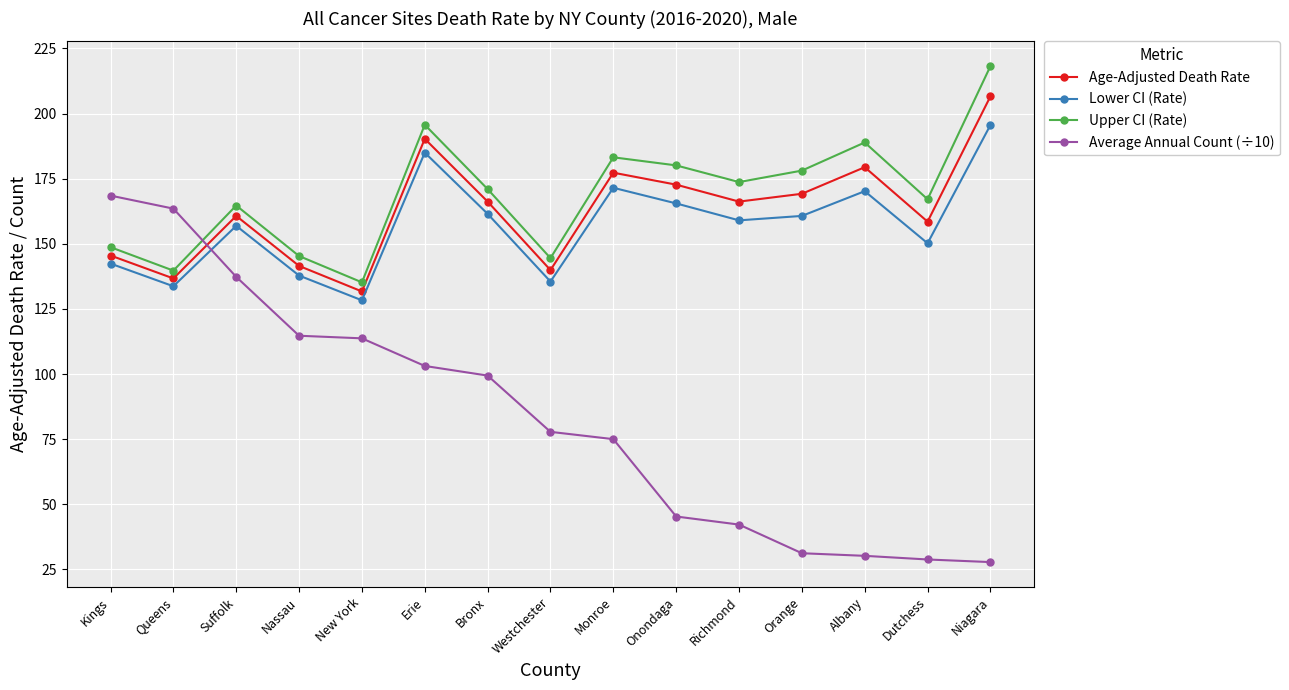

What are all the series names shown in the legend?

Age-Adjusted Death Rate, Lower CI (Rate), Upper CI (Rate), Average Annual Count (÷10)